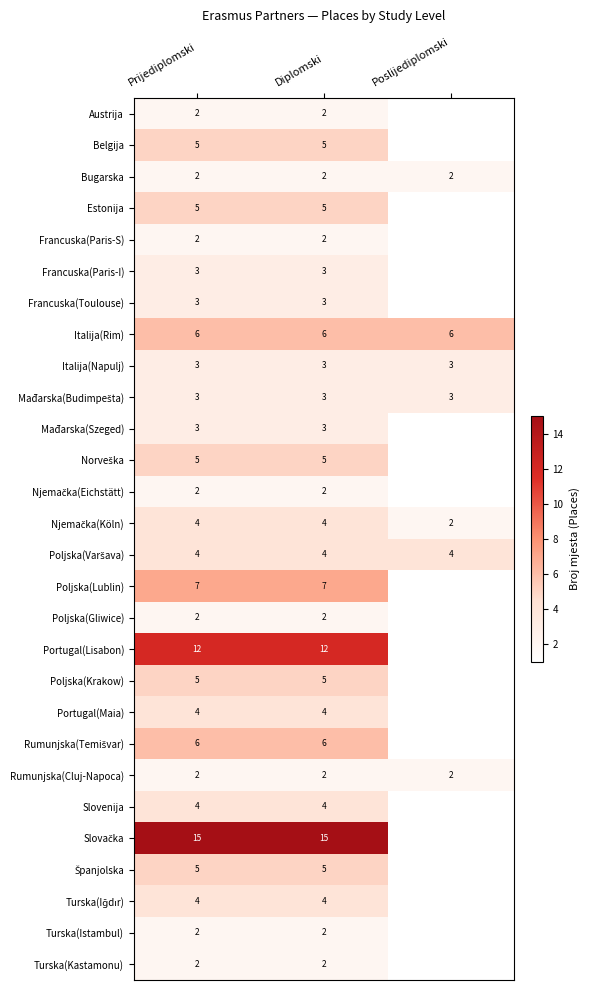

Is it true that Turska(Kastamonu) equals 1 at Prijediplomski?

False